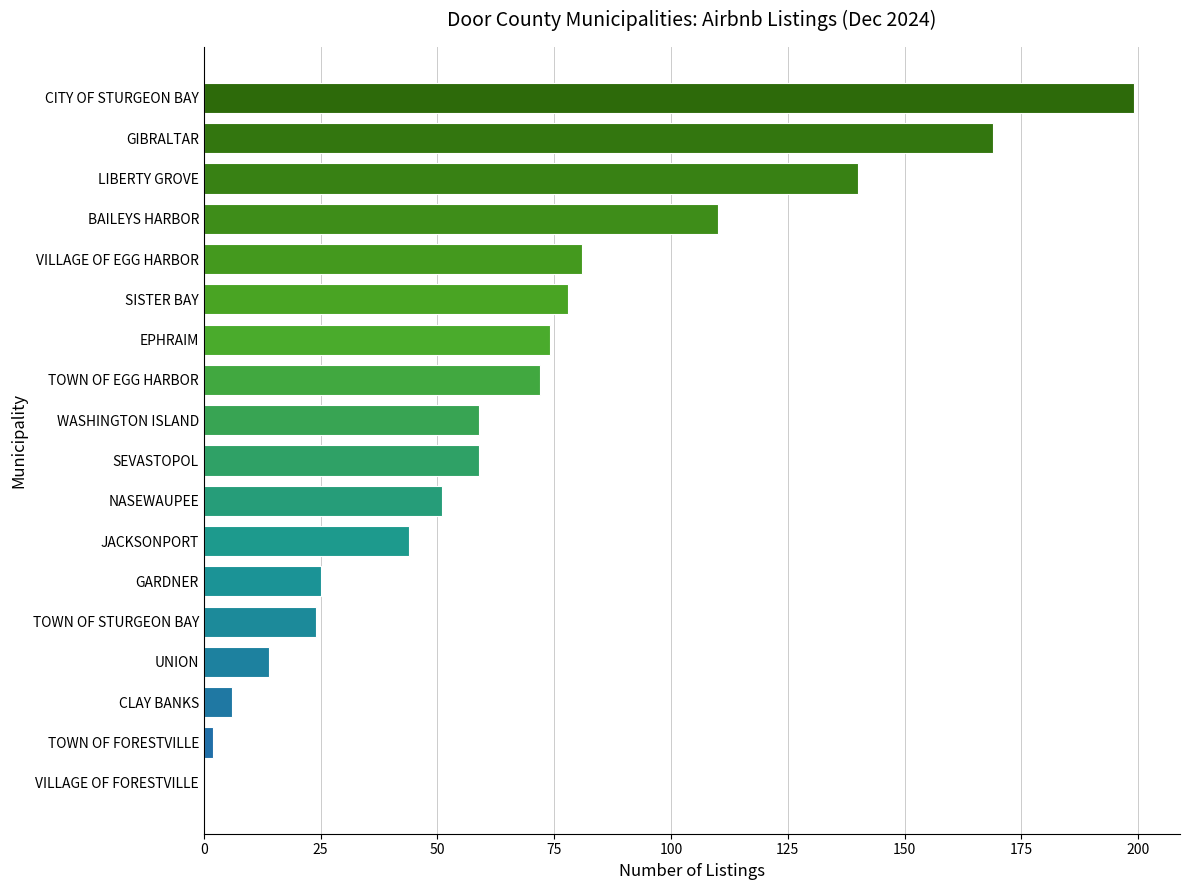

Are the bars horizontal?

Yes